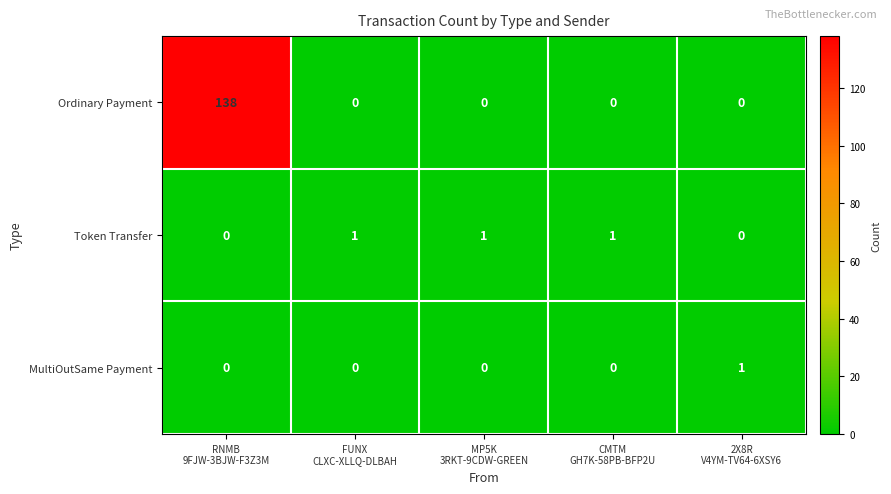

What is the difference between the maximum and minimum values in the Ordinary Payment series?

138